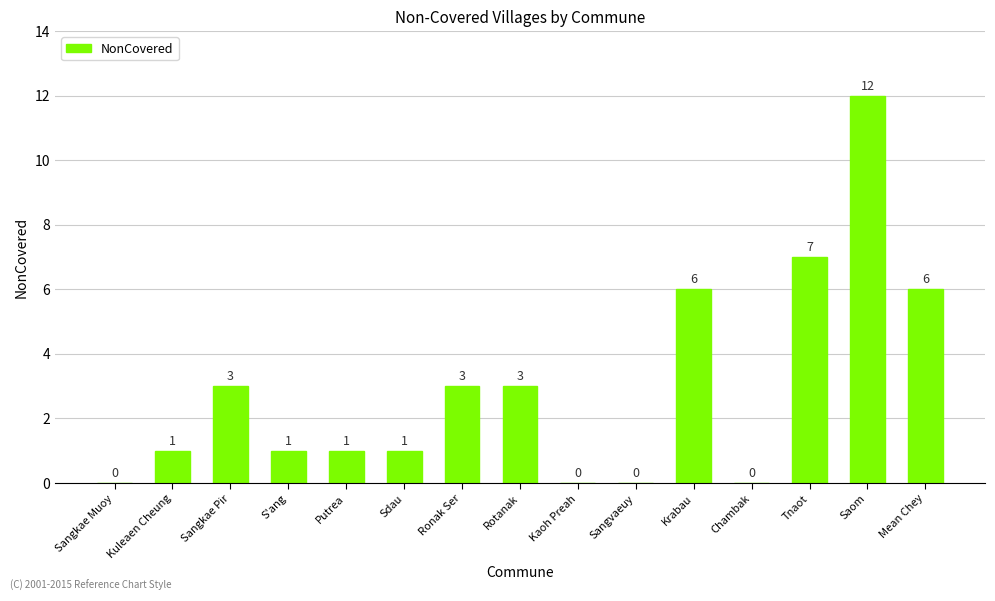

Reading right to left, transcribe all the data shown in this chart.

Mean Chey=6	Saom=12	Tnaot=7	Chambak=0	Krabau=6	Sangvaeuy=0	Kaoh Preah=0	Rotanak=3	Ronak Ser=3	Sdau=1	Putrea=1	S'ang=1	Sangkae Pir=3	Kuleaen Cheung=1	Sangkae Muoy=0